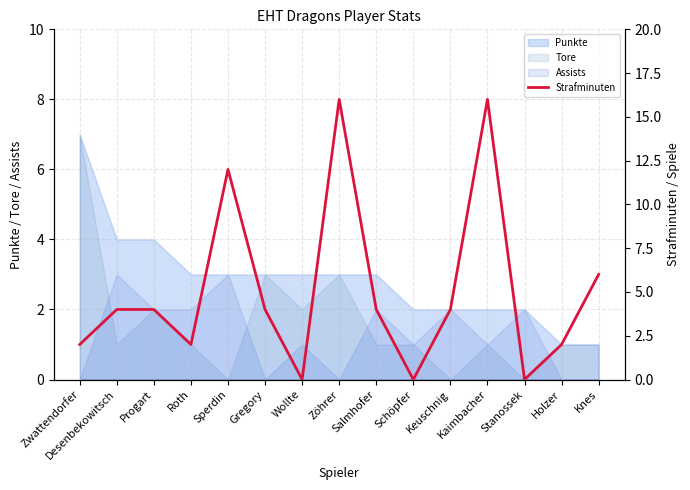

What is the change in value from Desenbekowitsch to Roth?

-2